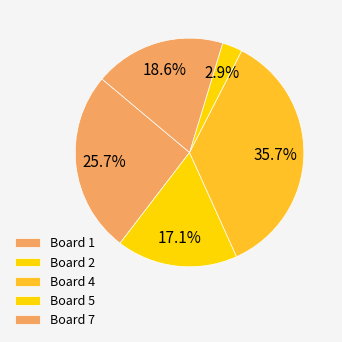

Is there any slice that represents more than half of the pie?

No